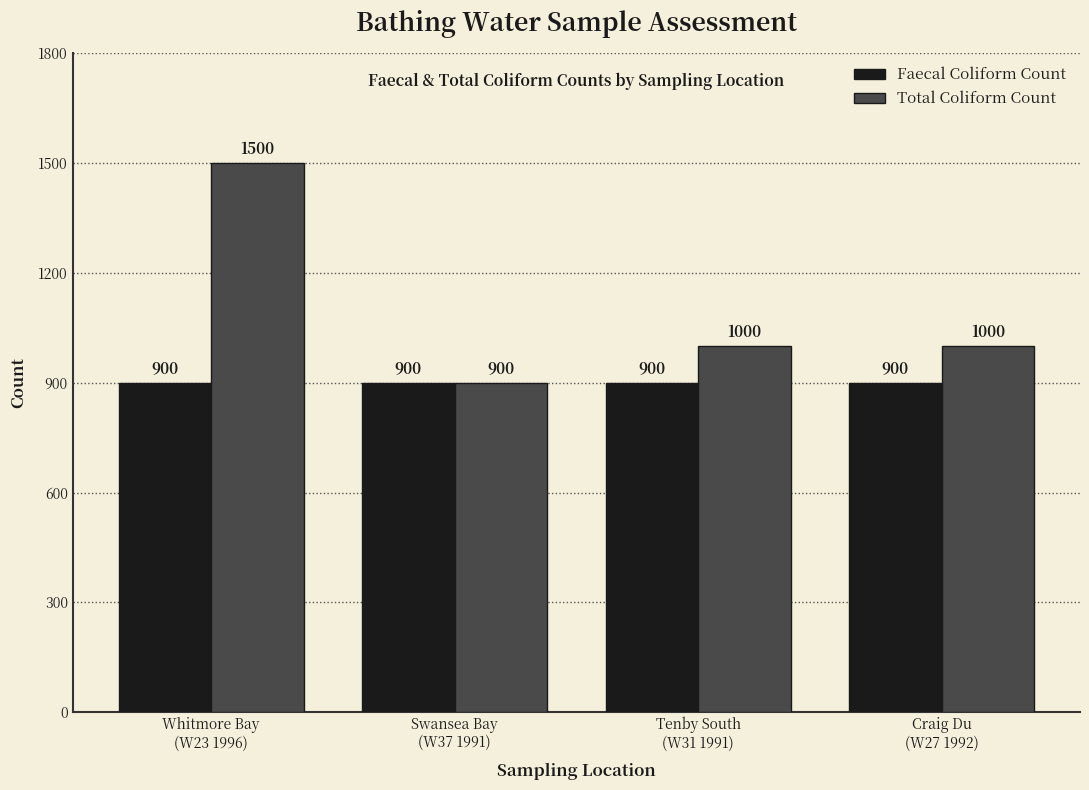

The value of Total Coliform Count at Swansea Bay
(W37 1991) is 900. True or false?

True